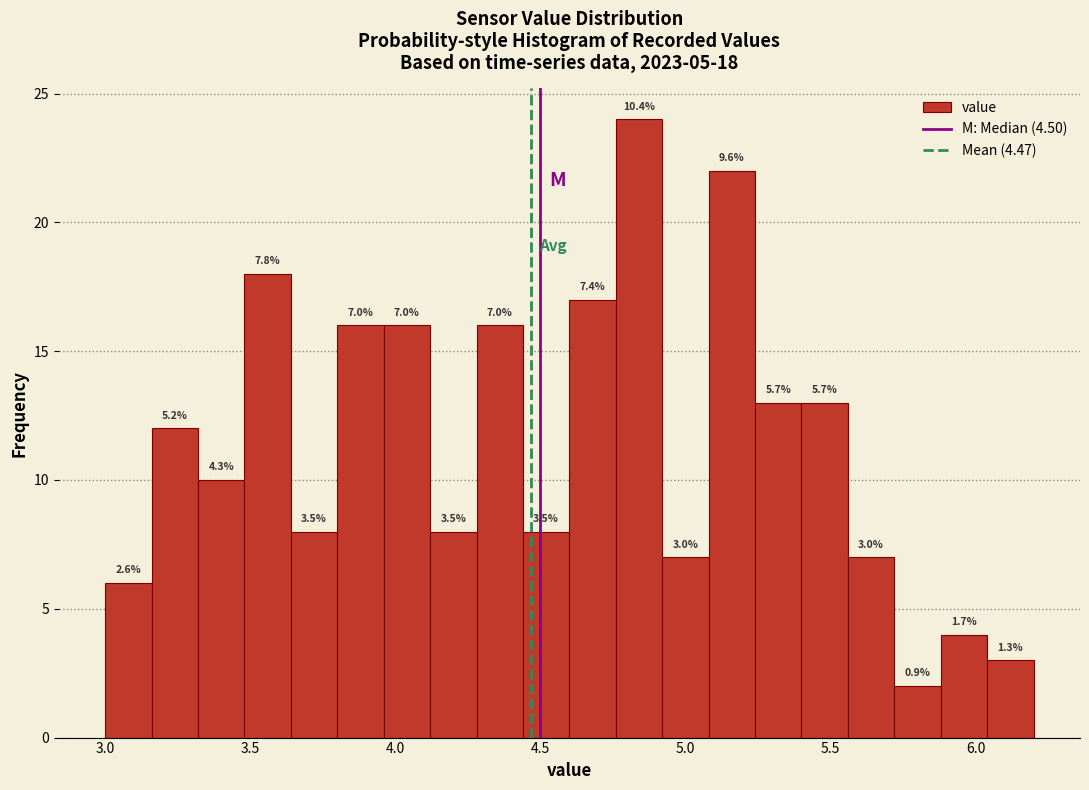

Around what value on the x-axis is the tallest bar? Give the approximate position of its centre, as read against the axis.

4.85